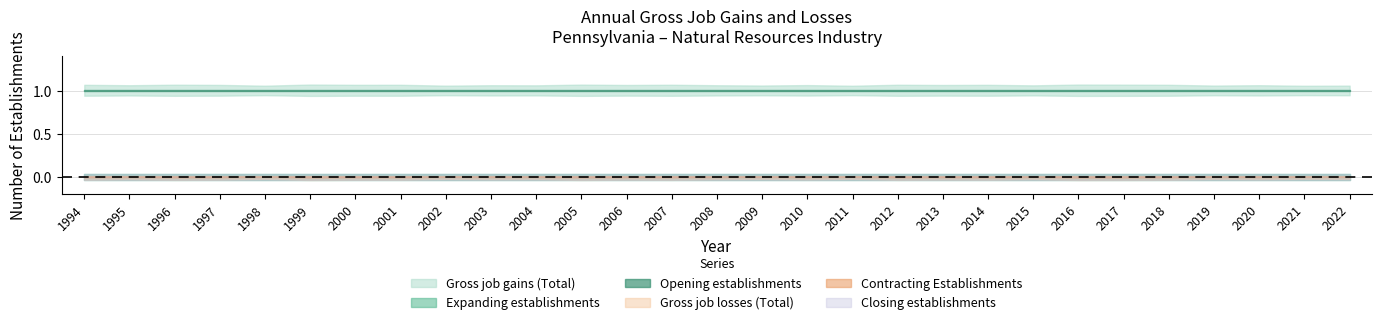

The Gross job gains (Total) series shows 131 at 2011. True or false?

False